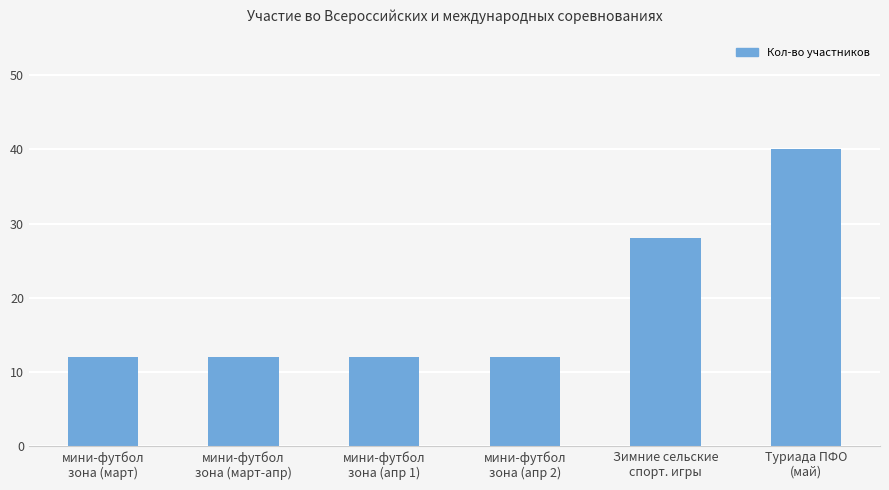

The value at мини-футбол
зона (апр 1) is 4. True or false?

False